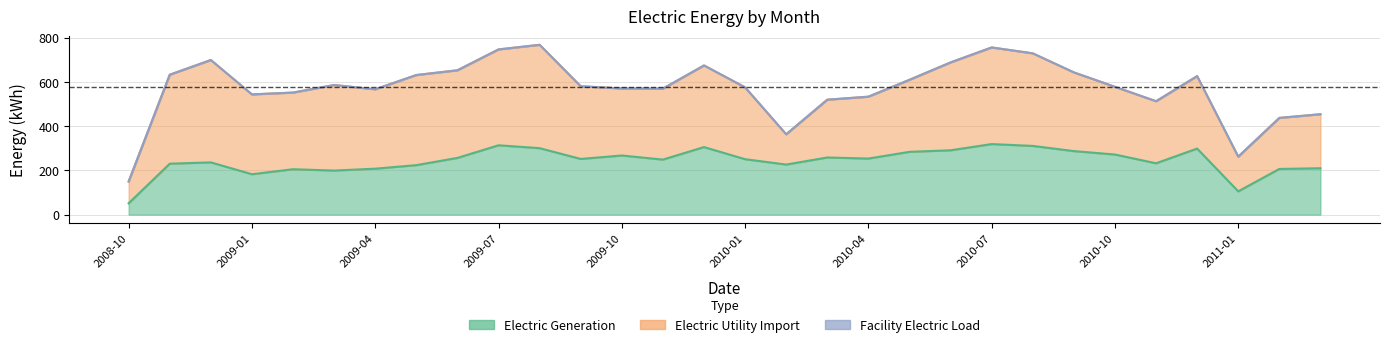

True or false: Electric Generation and Facility Electric Load intersect in this chart.

False